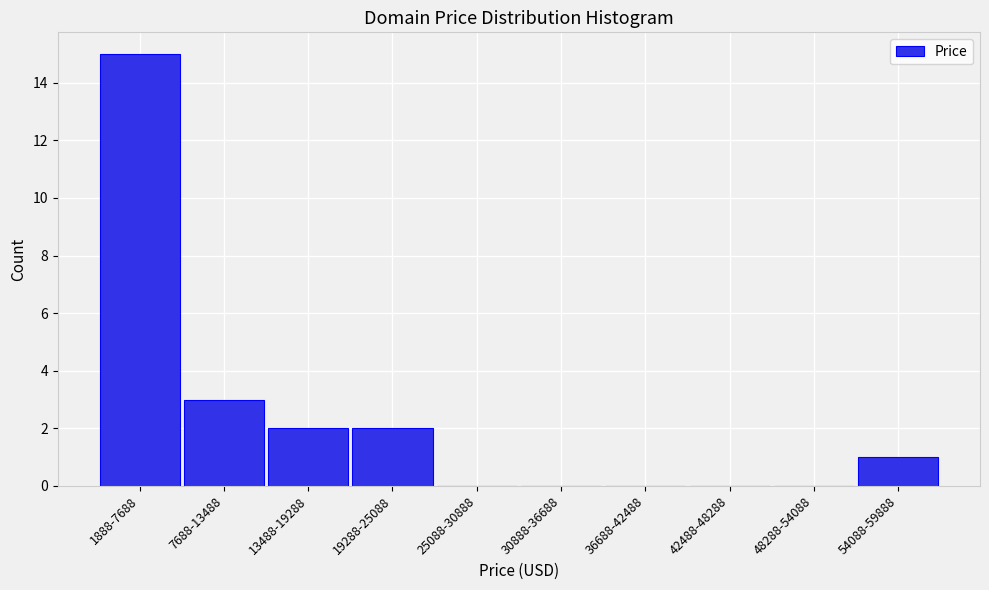

Reading right to left, what are all the values shown in this chart?

54088-59888=1	48288-54088=0	42488-48288=0	36688-42488=0	30888-36688=0	25088-30888=0	19288-25088=2	13488-19288=2	7688-13488=3	1888-7688=15